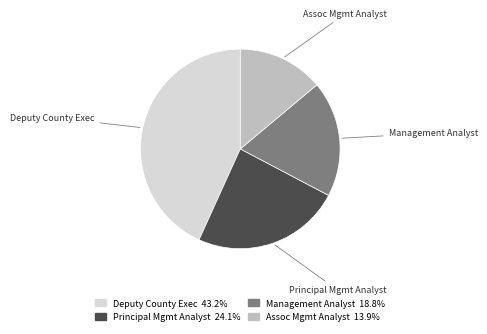

Is there a majority slice in this chart?

No